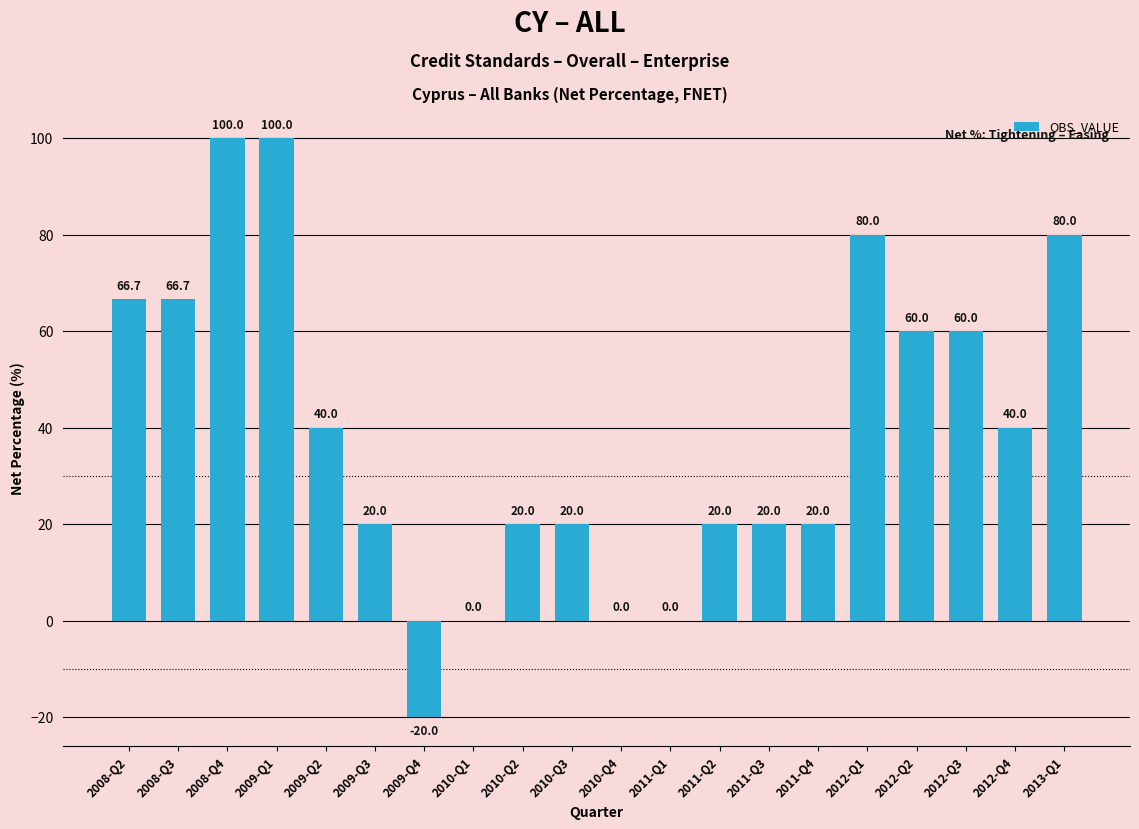

At which label does the data first exceed 40?

2008-Q2